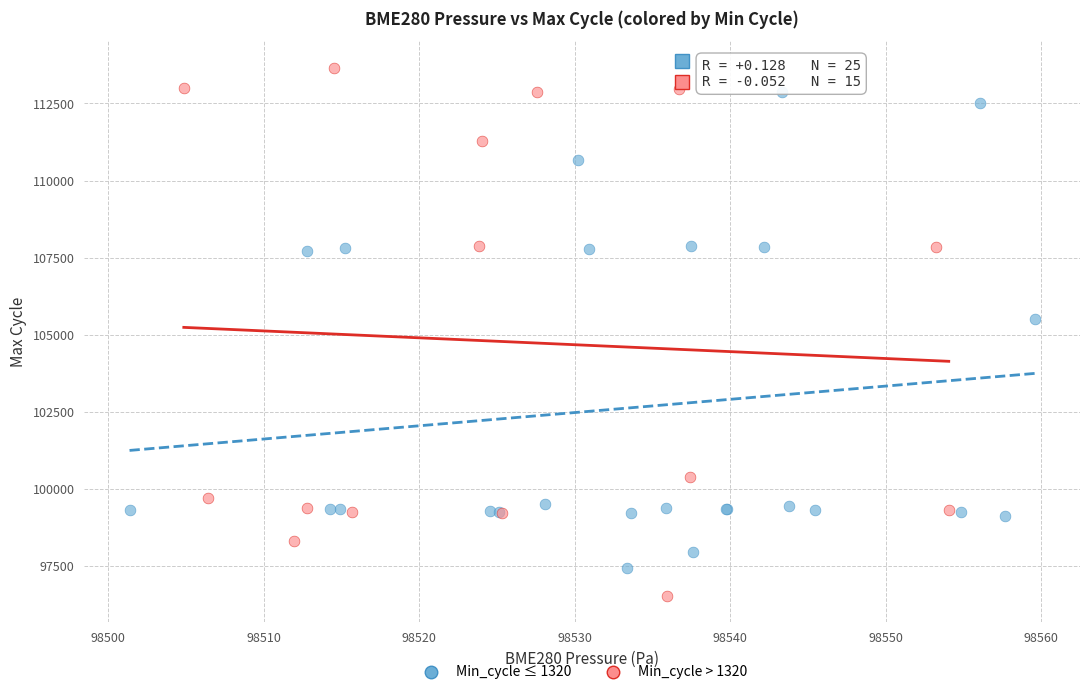

Which series reaches the minimum Y coordinate?

Min_cycle > 1320